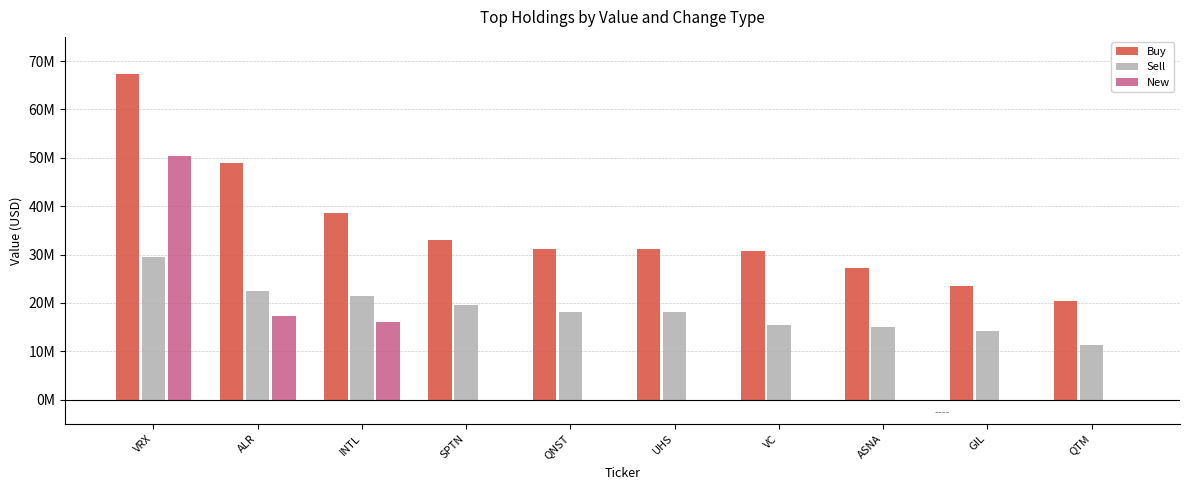

Reading left to right, extract all data points from this chart.

Buy: VRX=67248000	ALR=48905000	INTL=38550000	SPTN=32993000	QNST=31225000	UHS=31214000	VC=30739000	ASNA=27186000	GIL=23514000	QTM=20327000
Sell: VRX=29446000	ALR=22465000	INTL=21437000	SPTN=19611000	QNST=18129000	UHS=18082000	VC=15410000	ASNA=15044000	GIL=14297000	QTM=11337000
New: VRX=50352000	ALR=17292000	INTL=16158000	SPTN=0	QNST=0	UHS=0	VC=0	ASNA=0	GIL=0	QTM=0